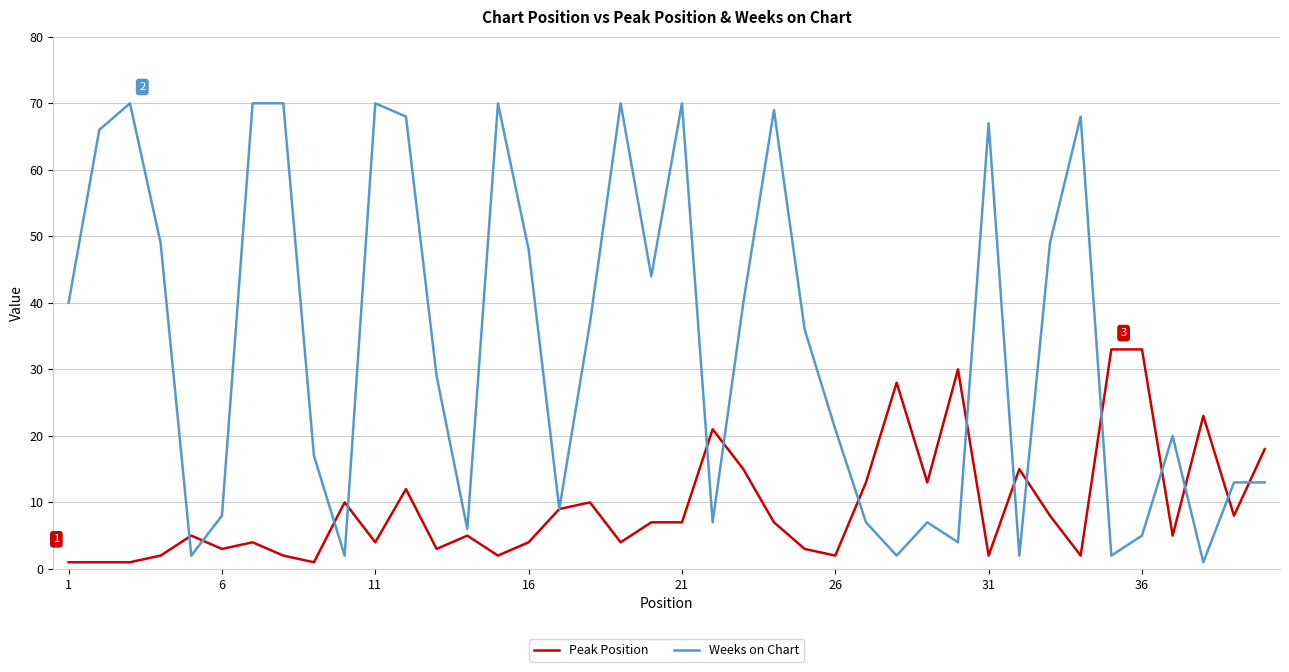

What is the greatest value displayed?

70